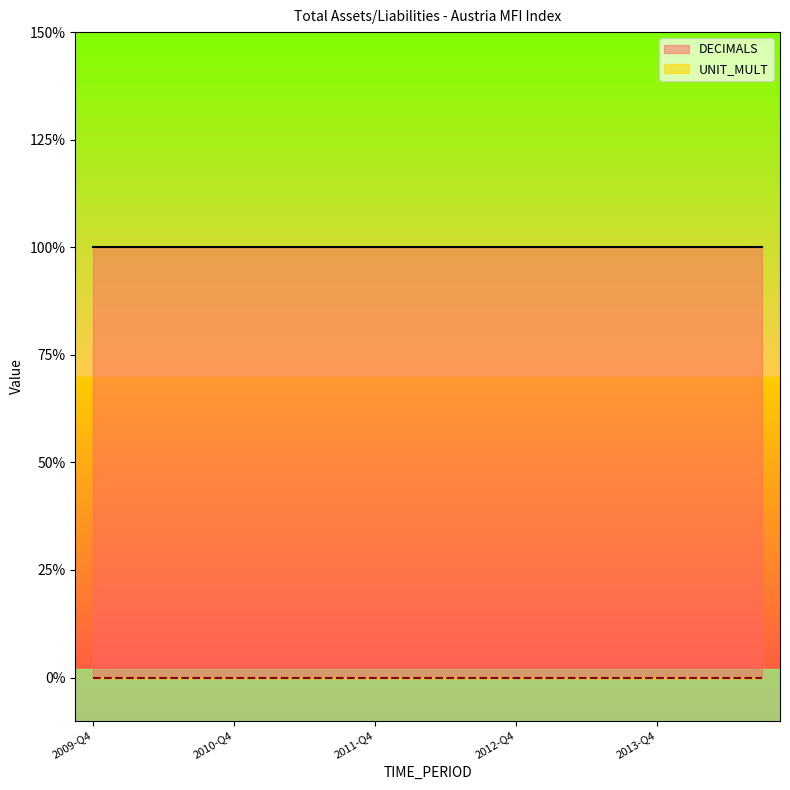

True or false: DECIMALS has a value of 1 at 2014-Q1.

True